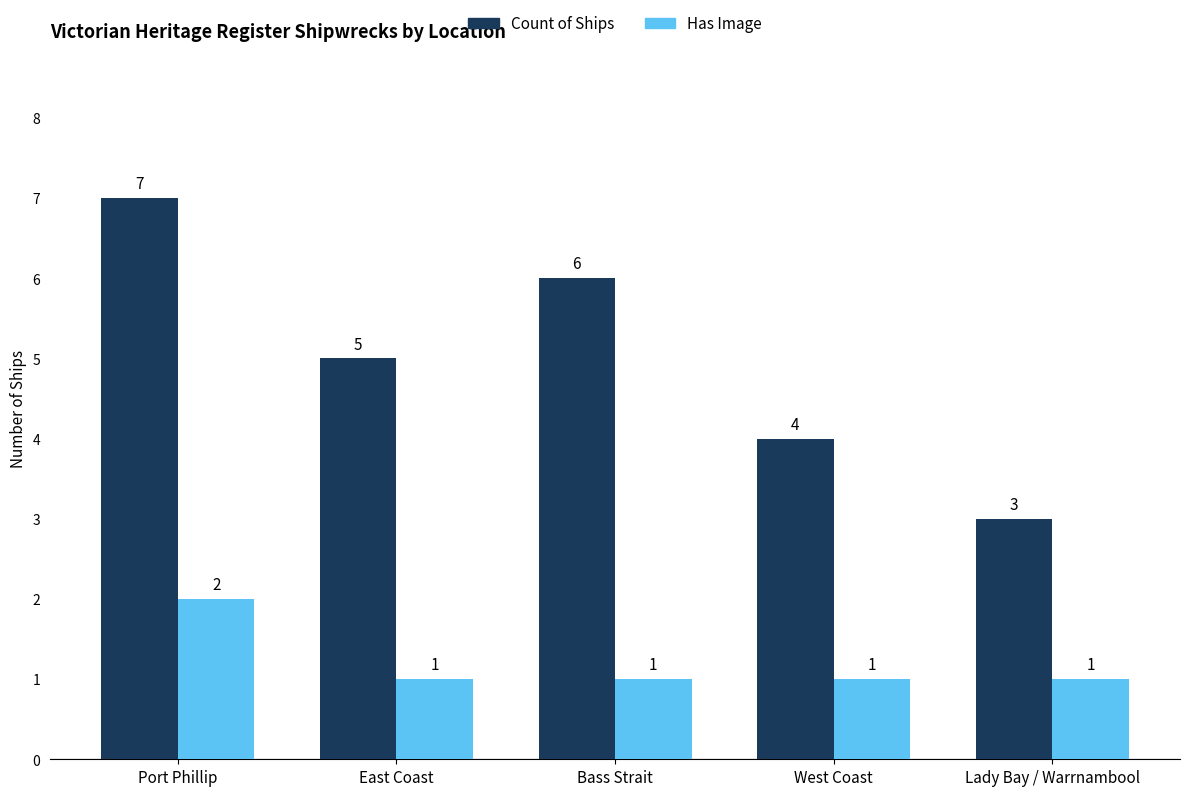

Reading left to right, list all the values displayed in this chart.

Count of Ships: 7	5	6	4	3
Has Image: 2	1	1	1	1